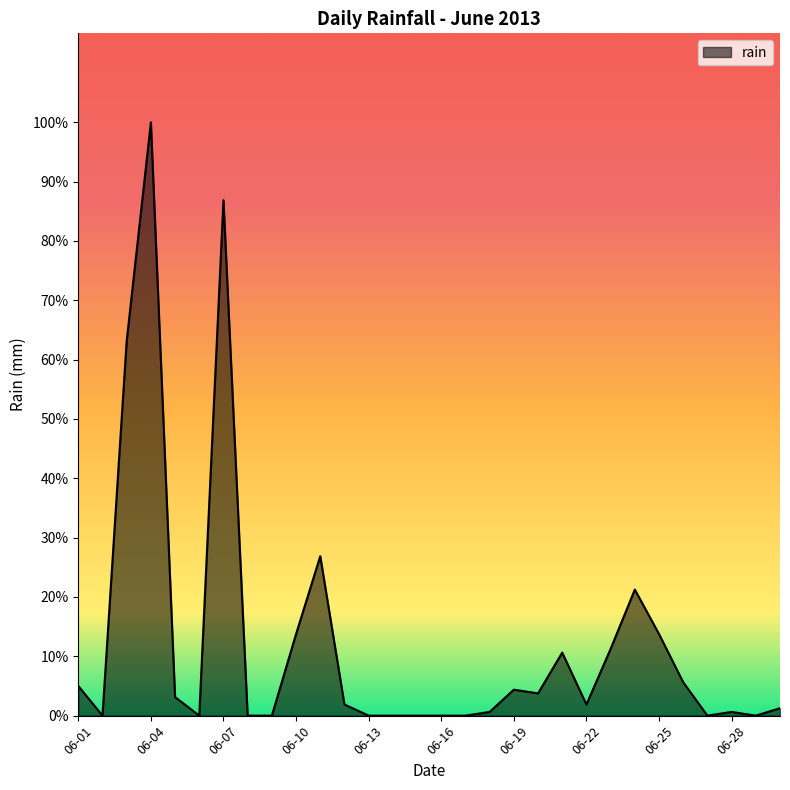

Does the chart have visible grid lines?

No